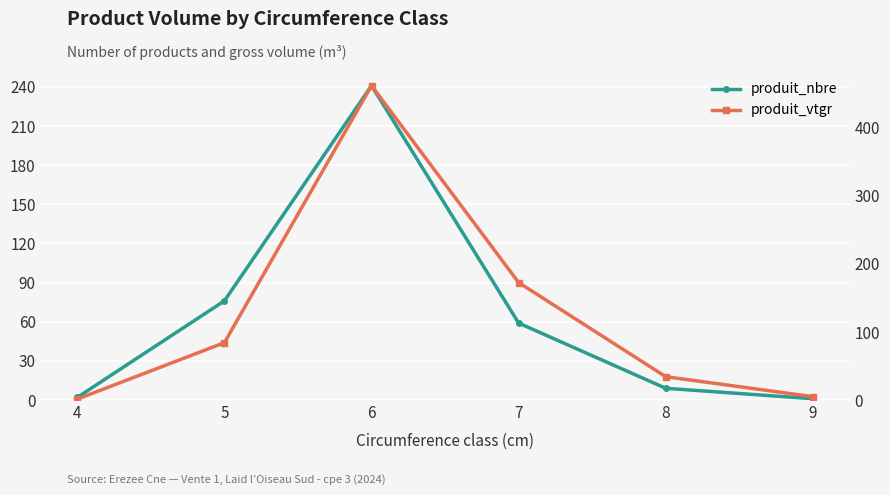

At which category is the sum across all series the highest?

6